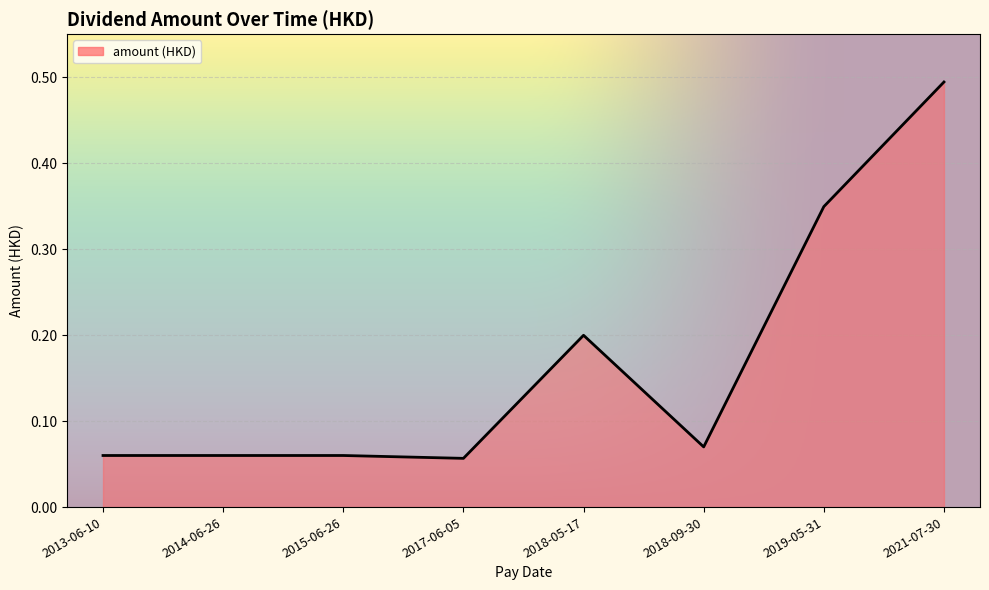

What is the average value?

0.2